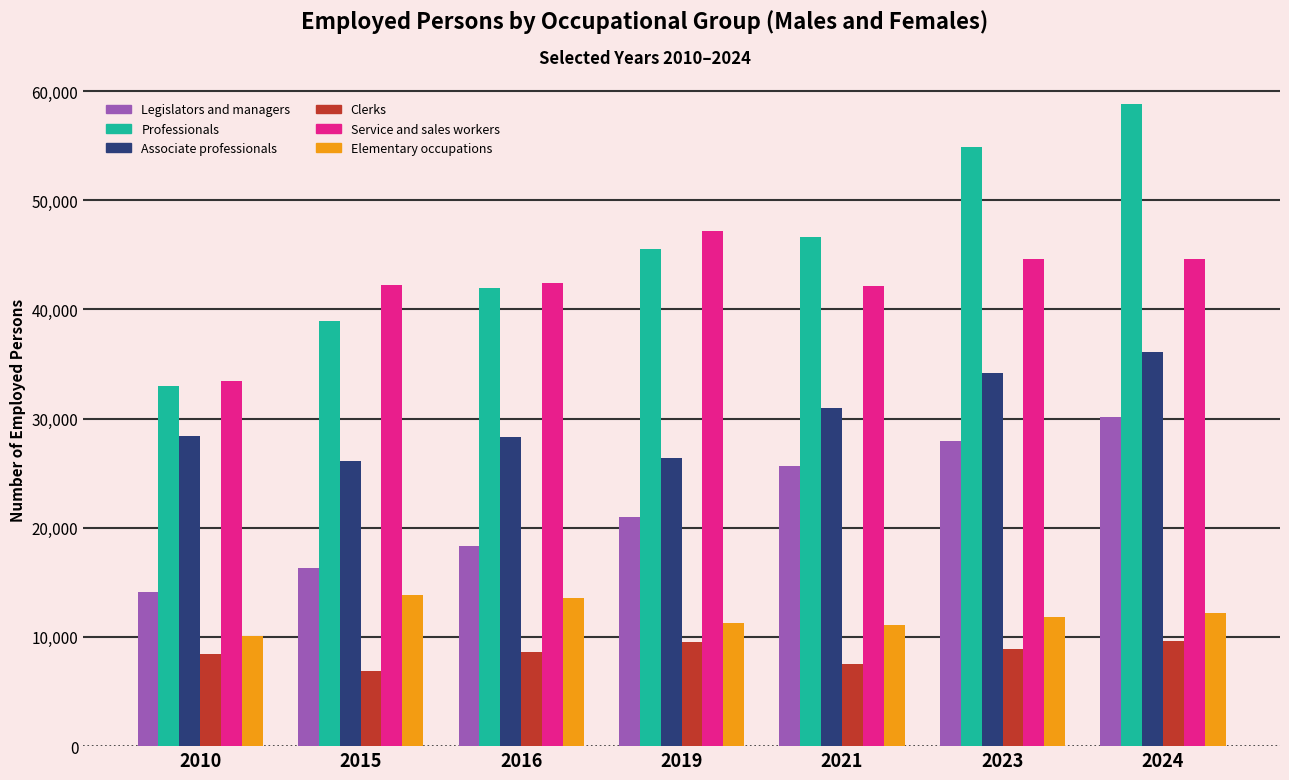

Is the value of Service and sales workers at 2019 greater than the value of Associate professionals at 2016?

Yes